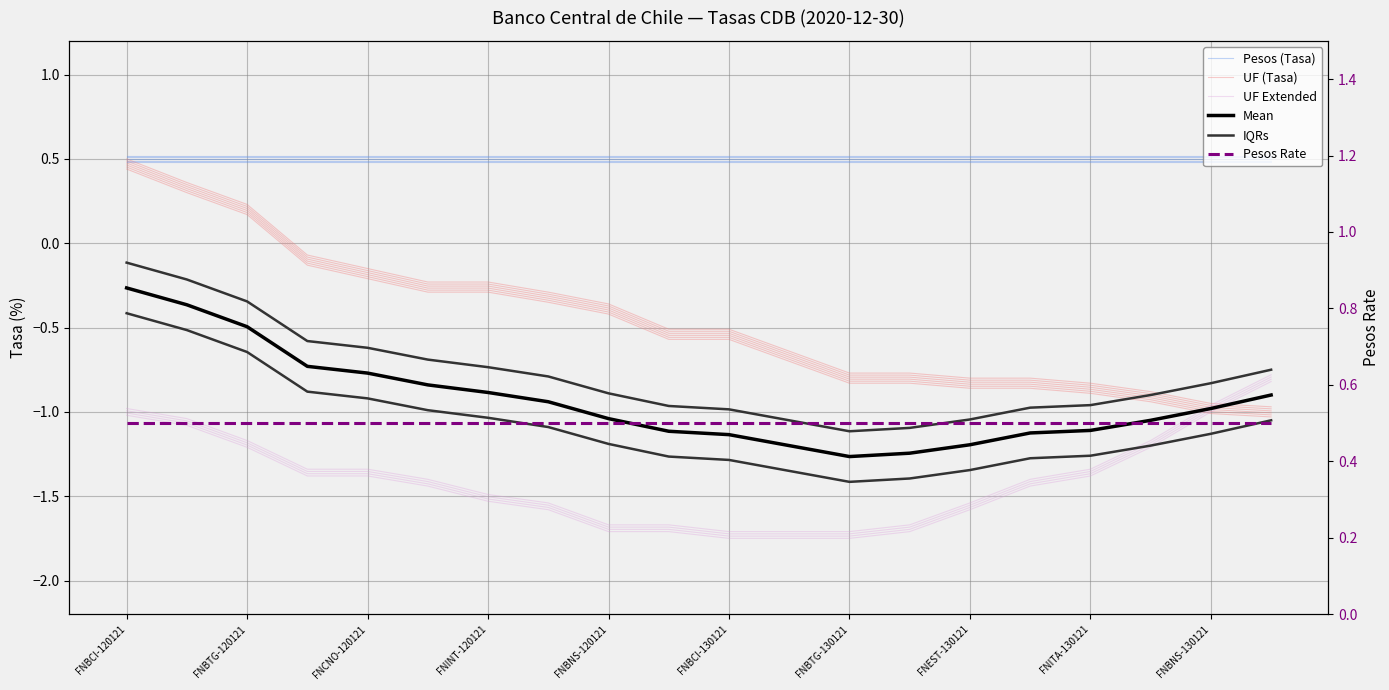

Which category has the highest value in the IQRs series?

FNBCI-120121